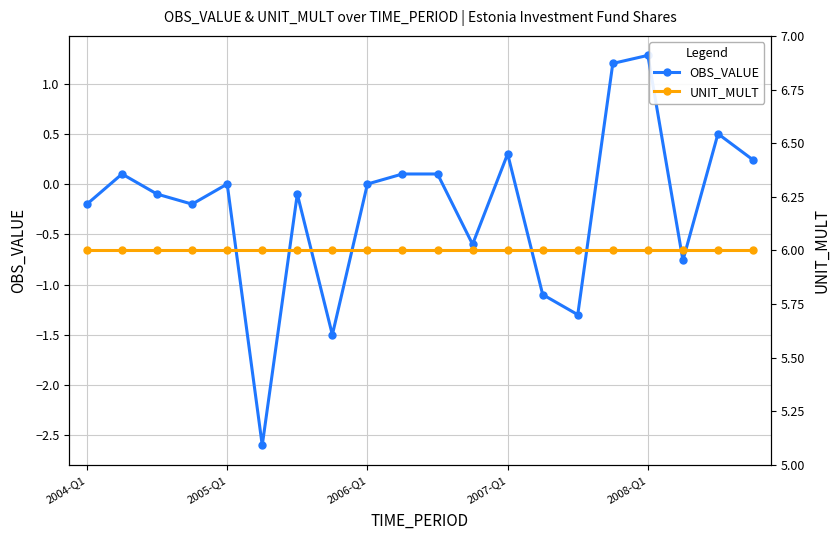

Which label corresponds to the largest value in the chart?

2004-Q1